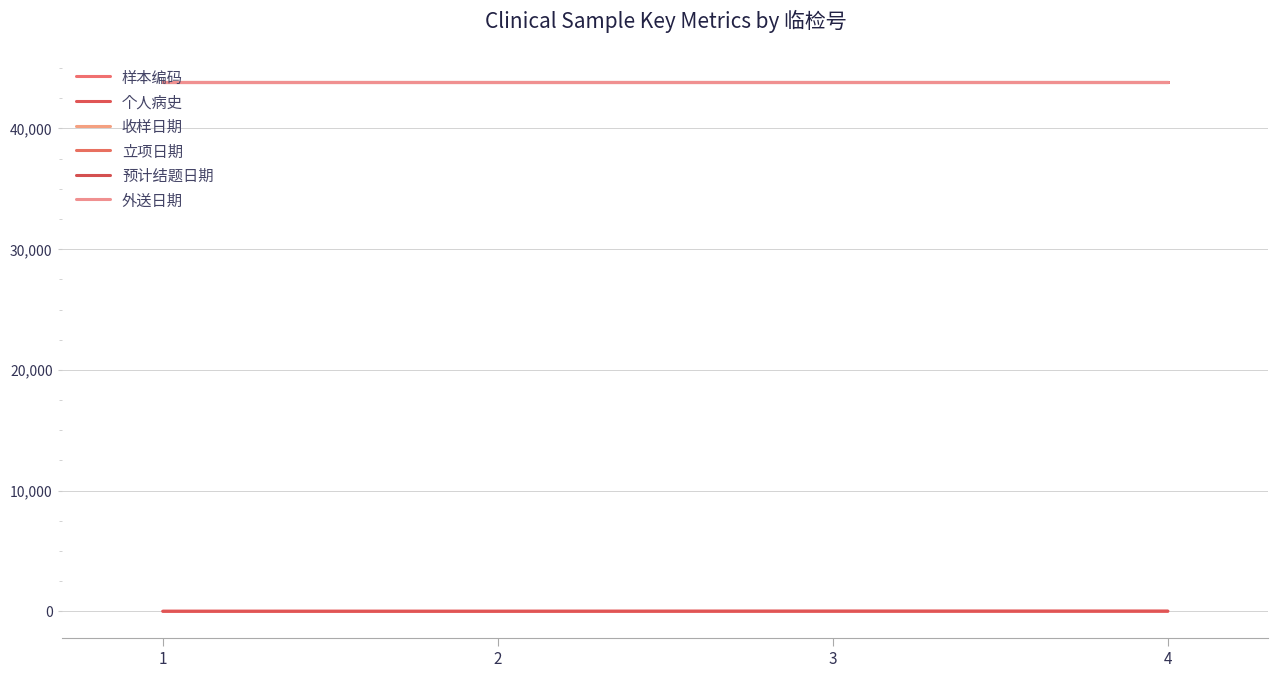

How many 个人病史 values are between 11 and 22?

4